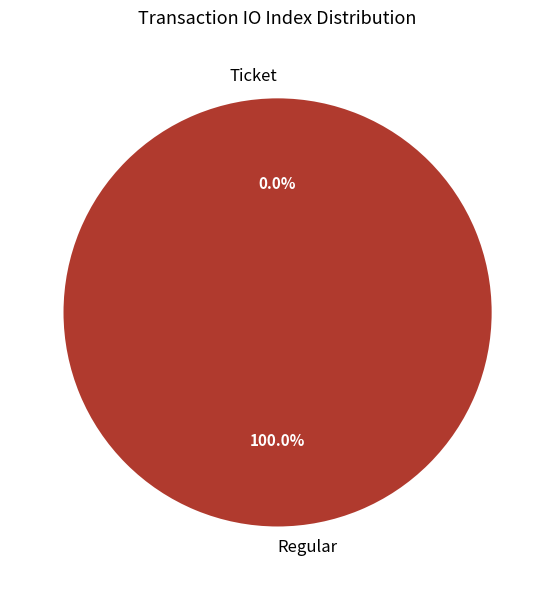

To the nearest percent, what is the combined percentage of Regular and Ticket?

100%